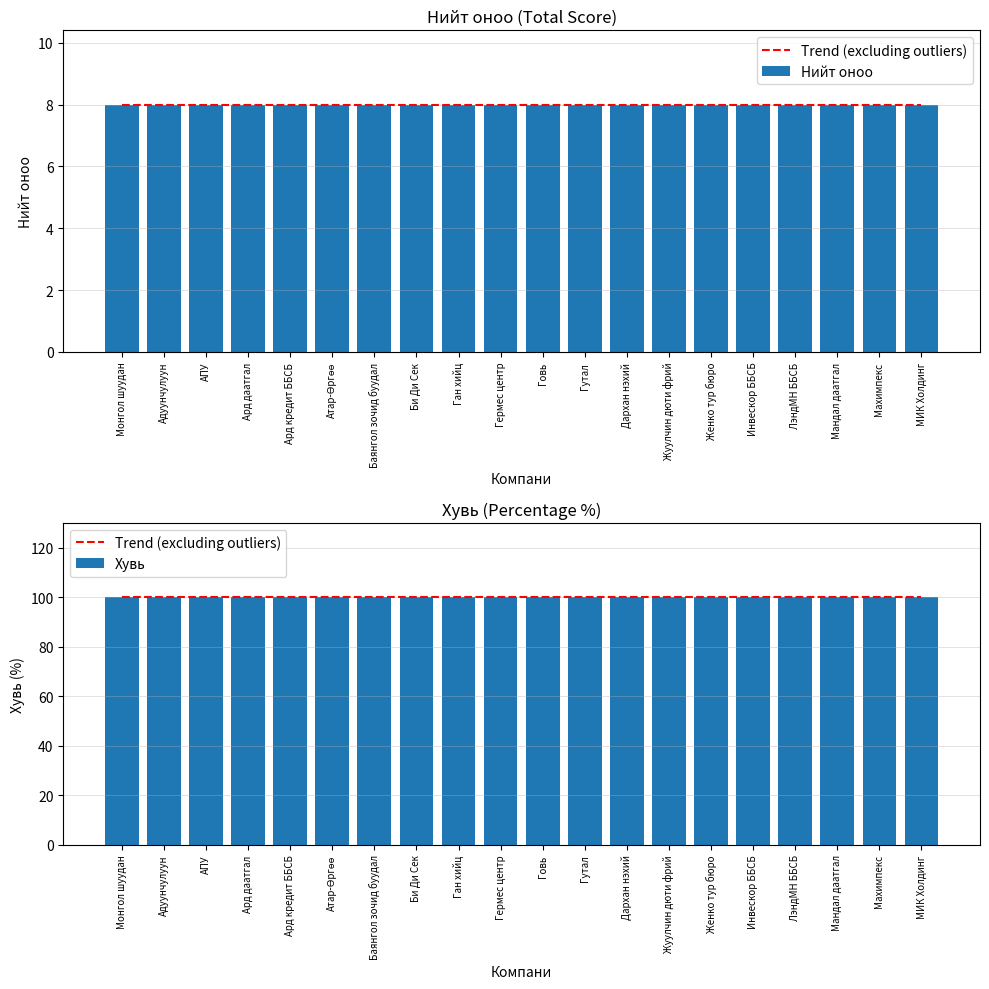

Count the Trend (excluding outliers) values in the range 99 to 100.

20